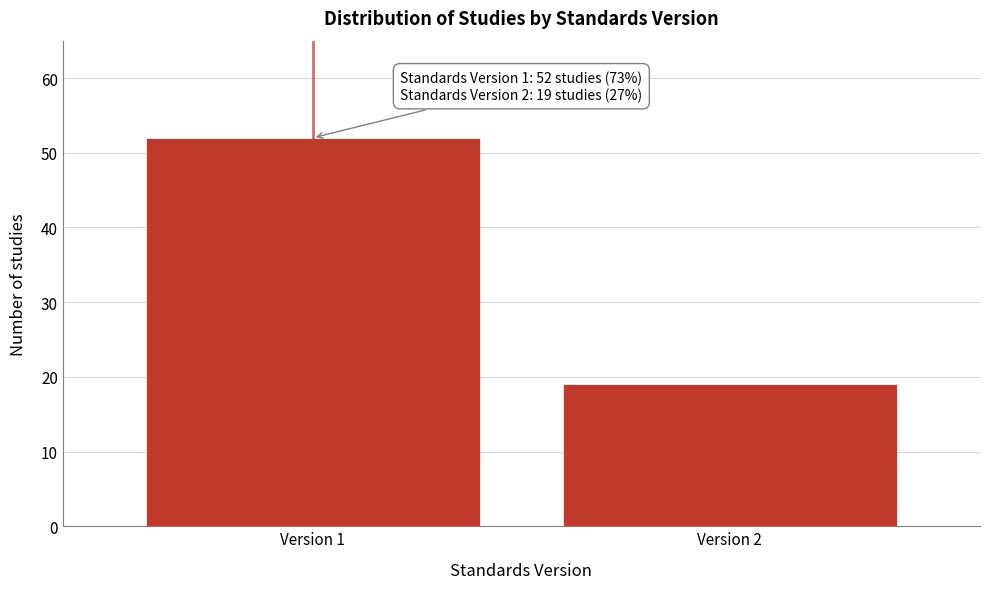

Reading left to right, extract all data points from this chart.

Version 1=52	Version 2=19